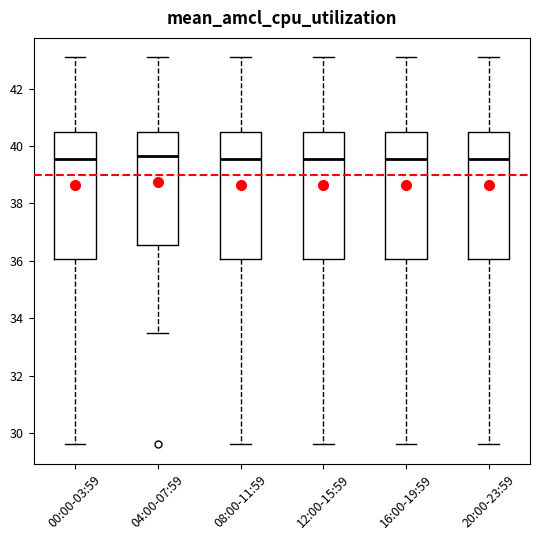

Reading left to right, read every box against the y-axis: the position of its median line, the range the box covers, and the ends of its whiskers. The values are not printed on the chart, so give them approximately, as read against the axis.

00:00-03:59: median 39.6, box 36.0 to 40.6, whiskers 29.6 to 43.2
04:00-07:59: median 39.6, box 36.6 to 40.6, whiskers 33.6 to 43.2
08:00-11:59: median 39.6, box 36.0 to 40.6, whiskers 29.6 to 43.2
12:00-15:59: median 39.6, box 36.0 to 40.6, whiskers 29.6 to 43.2
16:00-19:59: median 39.6, box 36.0 to 40.6, whiskers 29.6 to 43.2
20:00-23:59: median 39.6, box 36.0 to 40.6, whiskers 29.6 to 43.2